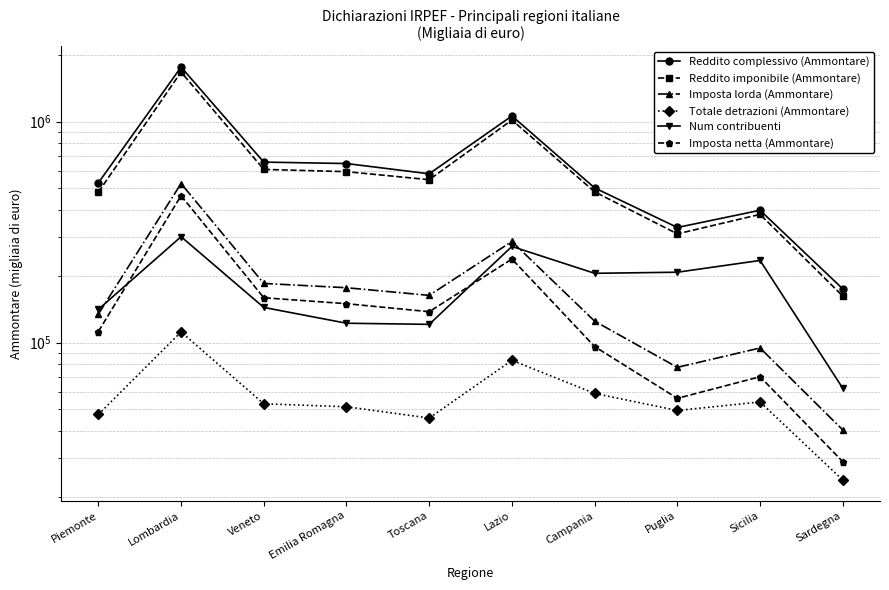

What is the sum of all Reddito complessivo (Ammontare) values?

6649063